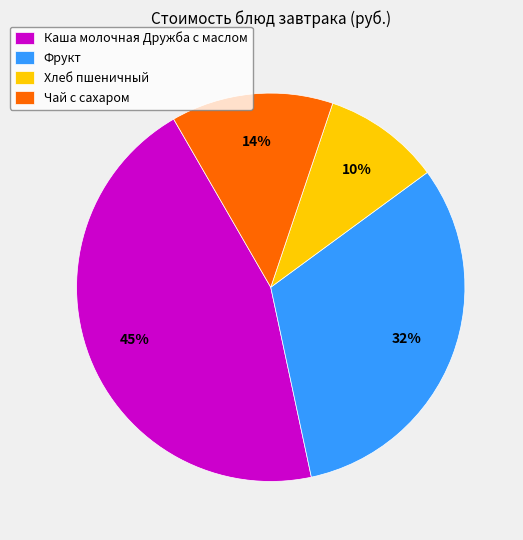

Count the number of slices in the pie.

4